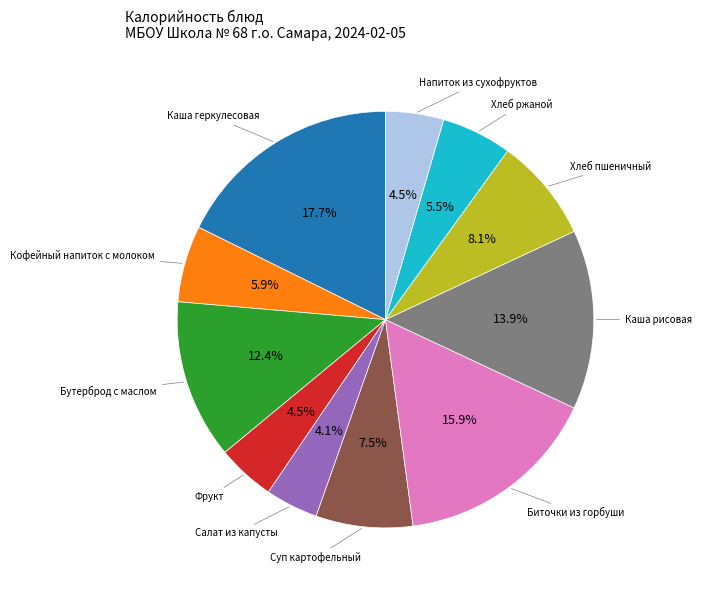

Is there any slice that represents more than half of the pie?

No